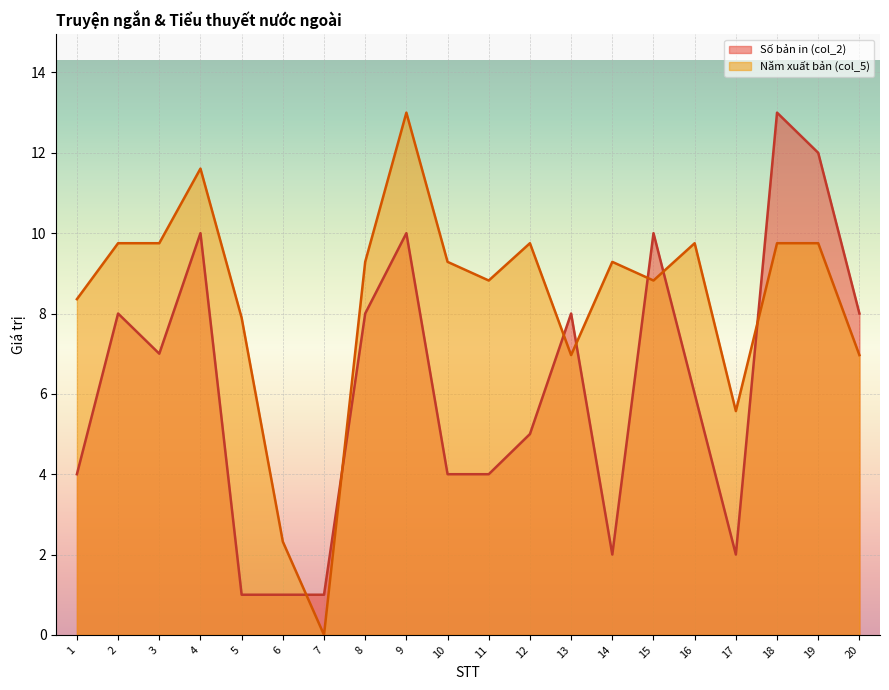

What is the highest value of the Năm xuất bản (col_5) series?

13.0